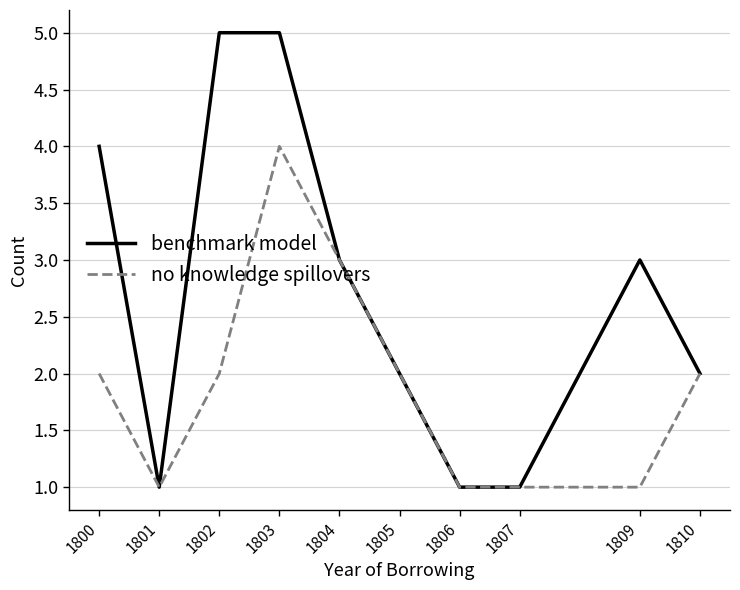

At which label does no knowledge spillovers reach its peak?

1803